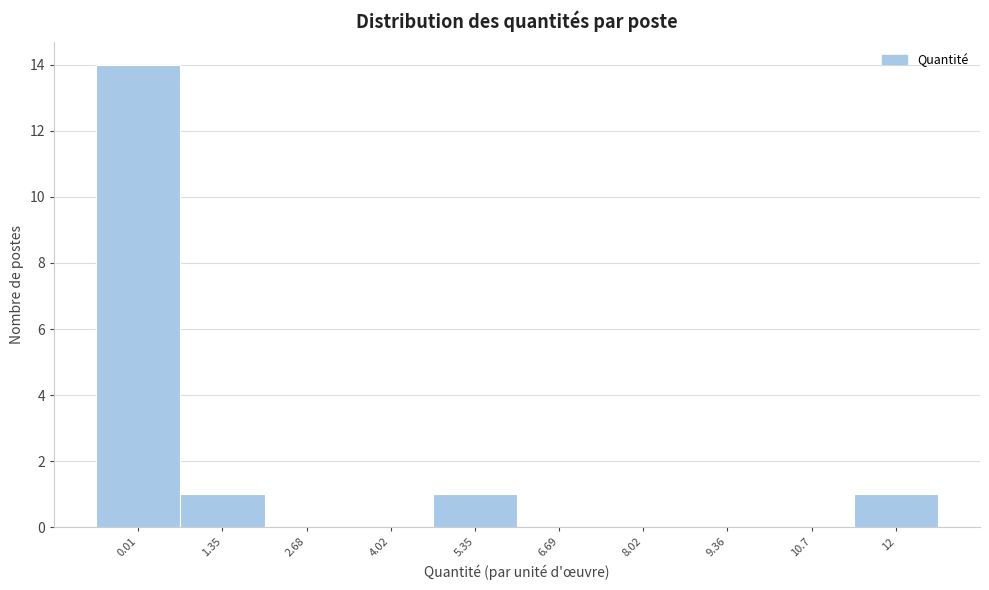

Reading left to right, extract all data points from this chart.

0.01=14	1.35=1	2.68=0	4.02=0	5.35=1	6.69=0	8.02=0	9.36=0	10.7=0	12=1